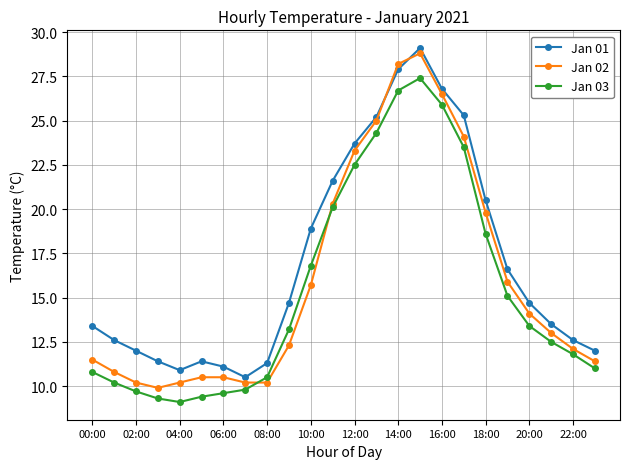

True or false: Jan 01 and Jan 03 cross at least once.

False